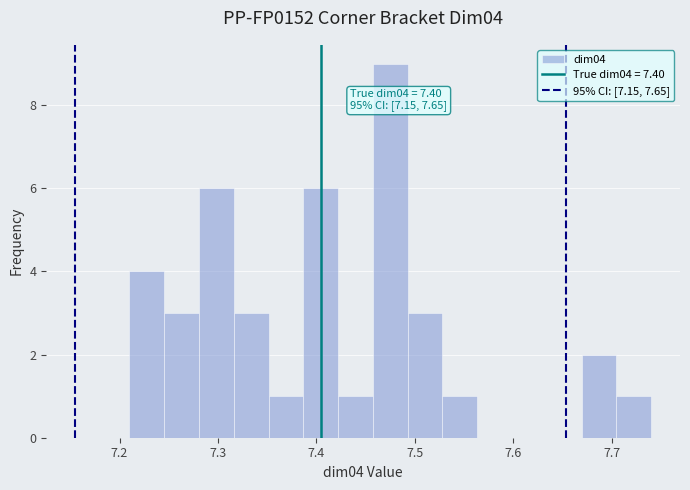

Read against the x-axis, roughly where is the centre of the tallest bar?

7.48